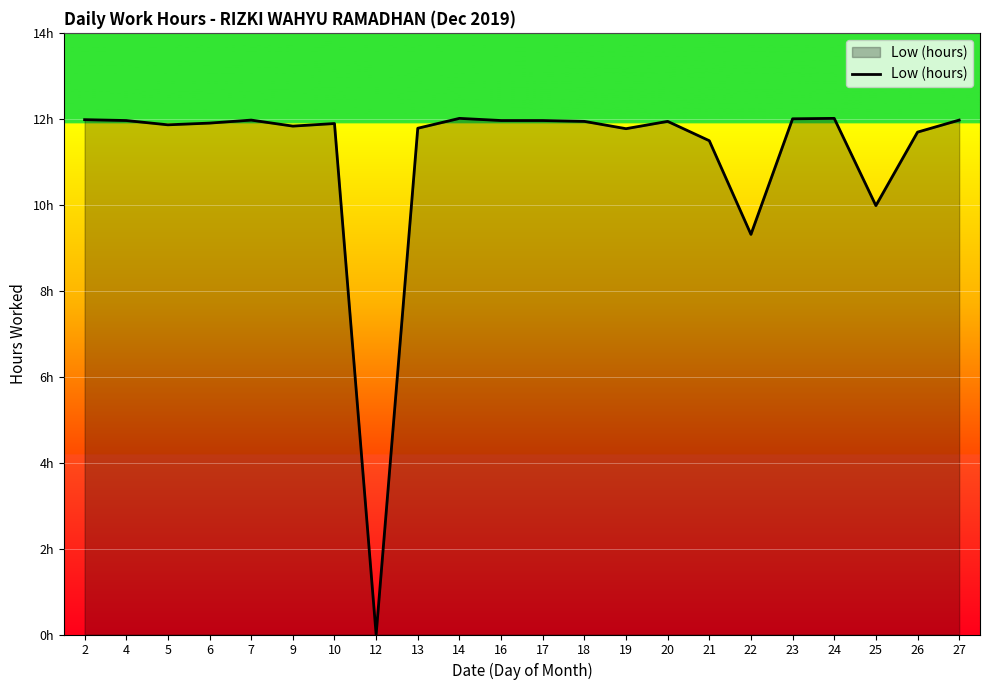

Reading right to left, extract all data points from this chart.

12.0	11.7	10.0	12.0	12.0	9.3	11.5	11.9	11.8	11.9	12.0	12.0	12.0	11.8	0.0	11.9	11.8	12.0	11.9	11.9	12.0	12.0